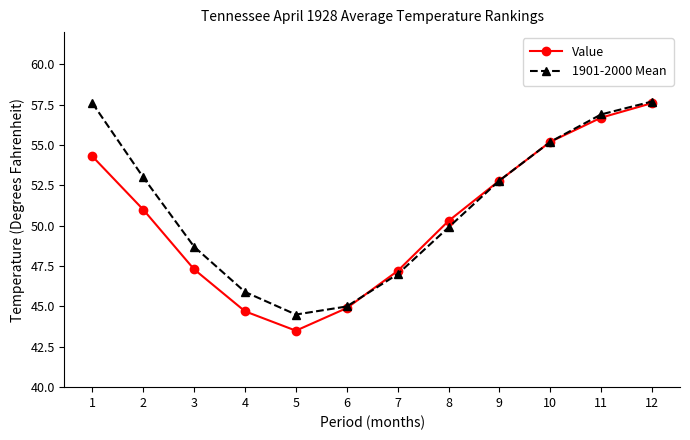

Is it true that Value equals 64.4 at 5?

False